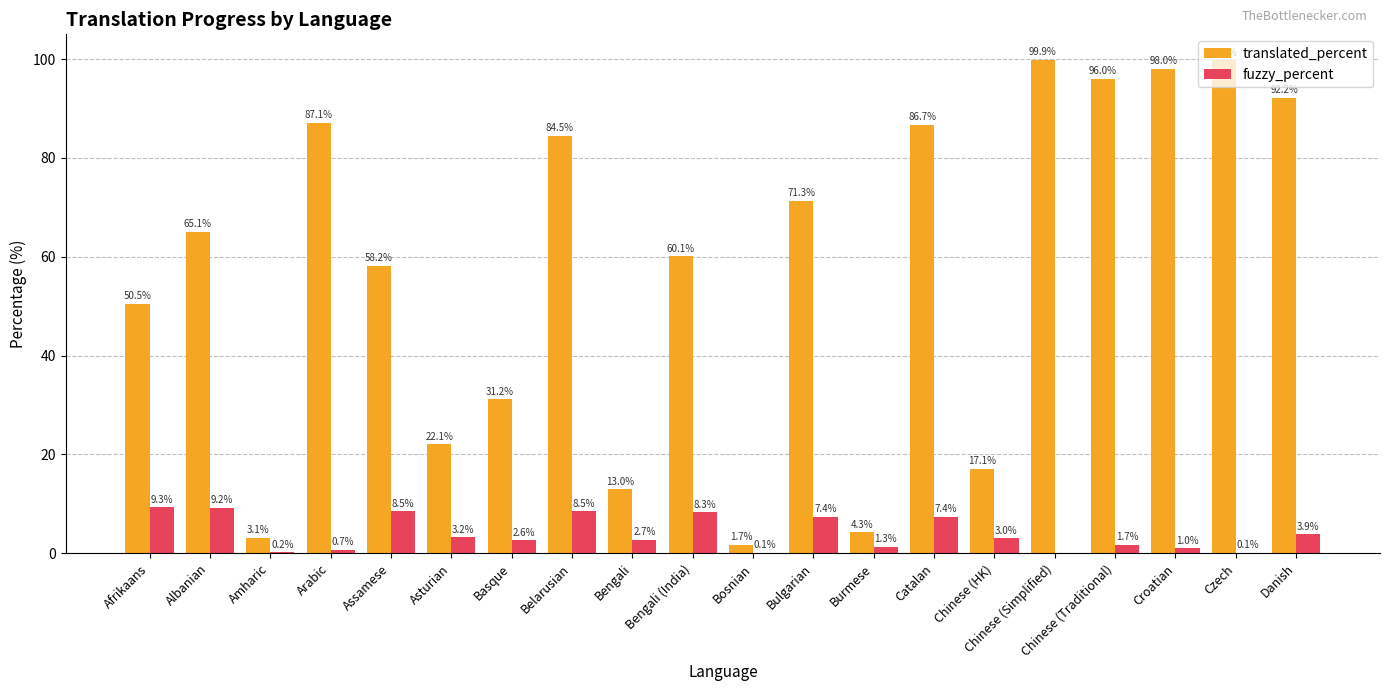

What is the total value across all series at Bosnian?

1.8